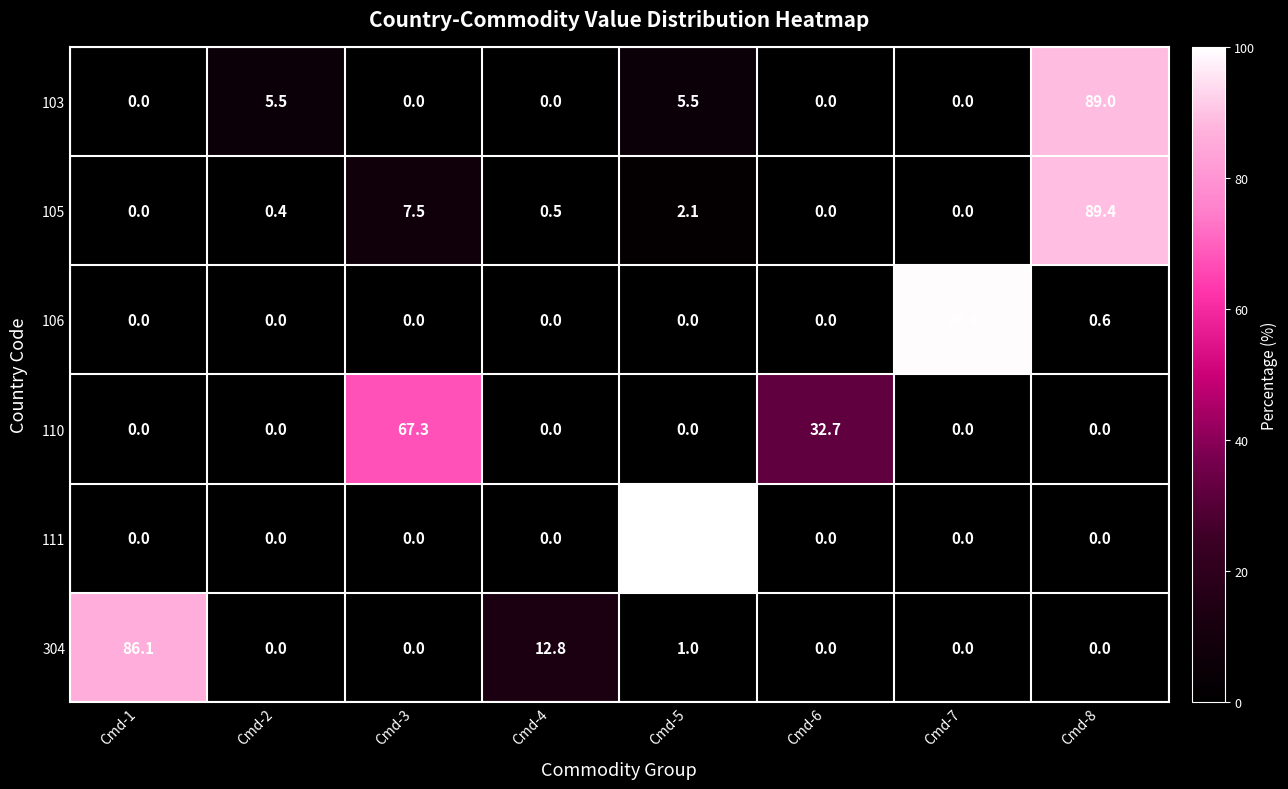

How many series are shown in this chart?

6